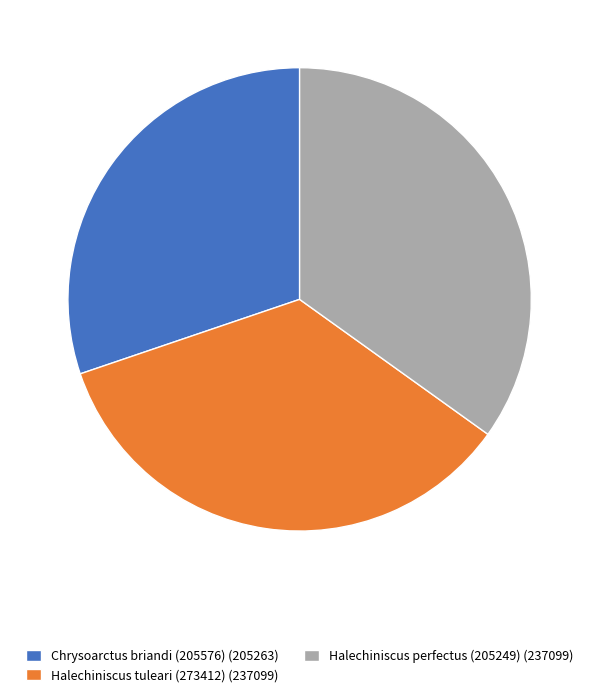

The Chrysoarctus briandi (205576) slice represents 35% of the pie. True or false?

False